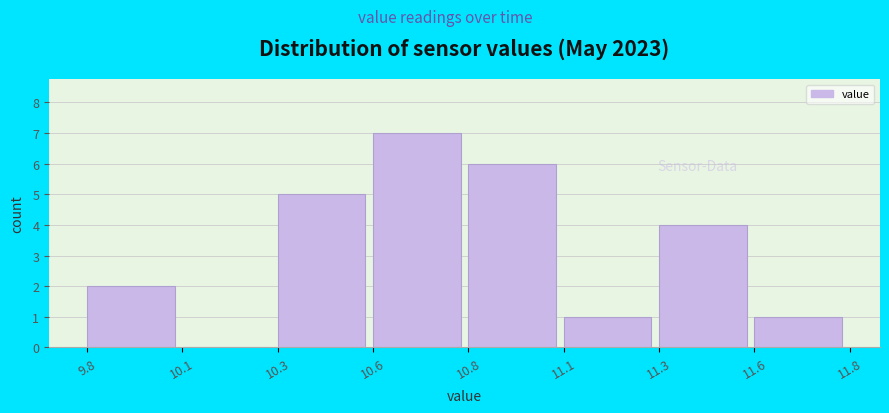

Reading left to right, extract all data points from this chart.

9.8=2	10.1=0	10.3=5	10.6=7	10.8=6	11.1=1	11.3=4	11.6=1